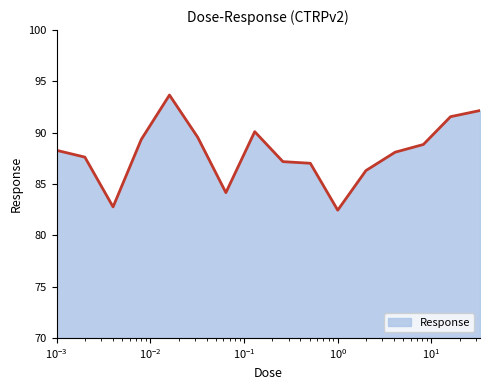

What is the greatest value displayed?

93.7